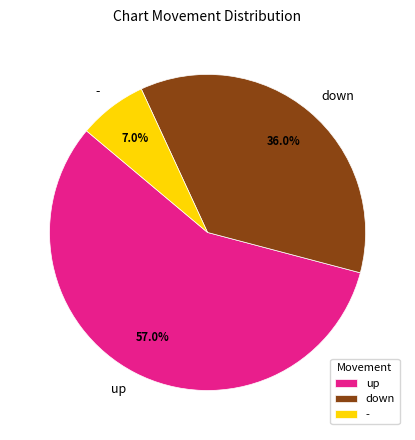

Between down and -, which is larger?

down